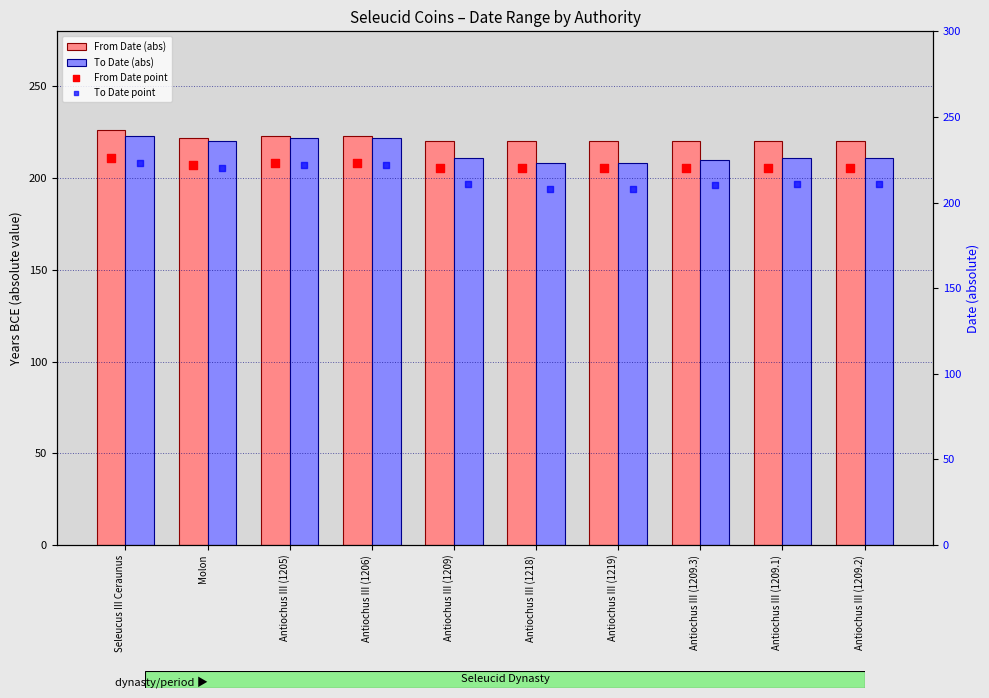

Which series contains the highest Y value?

From Date (abs)